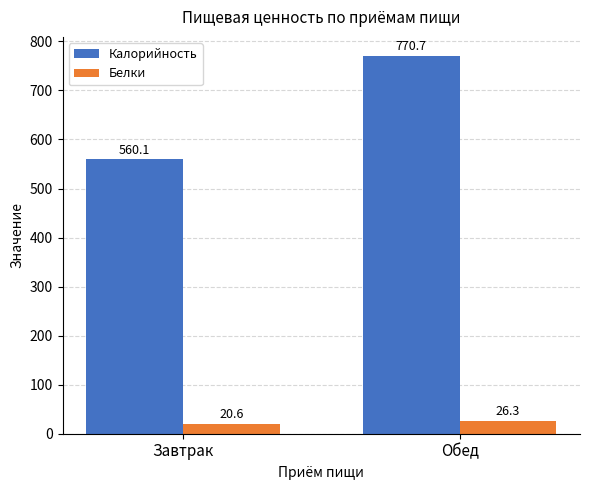

Does the chart contain any negative values?

No